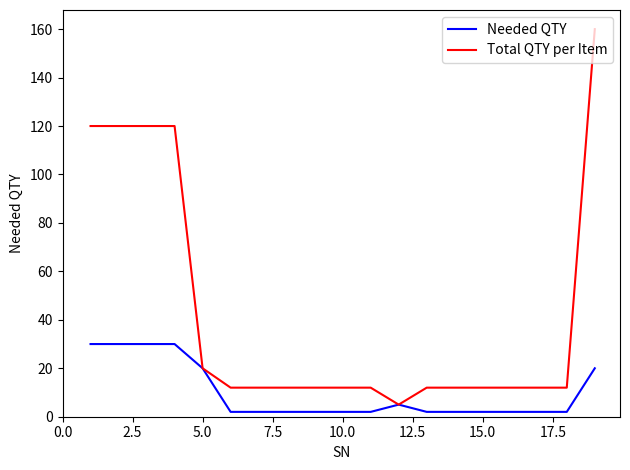

How many Needed QTY values are between 2 and 20?

15